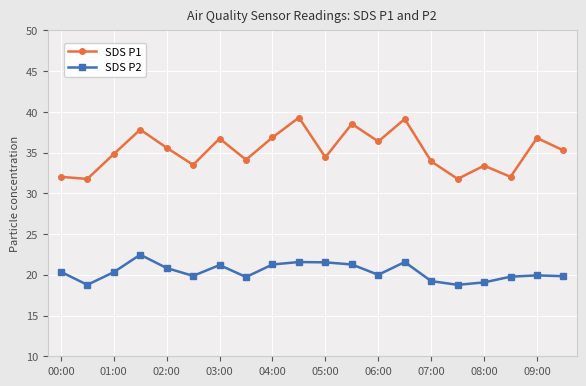

How many series are shown in this chart?

2